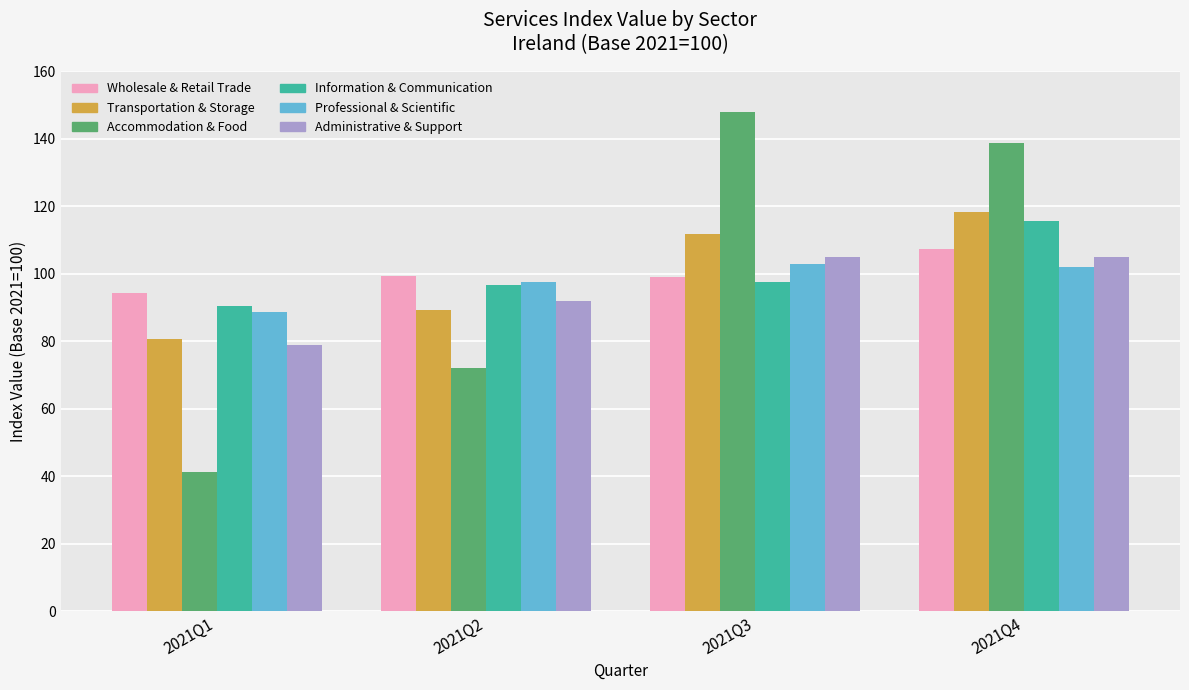

What is the value of the Accommodation & Food bar at the 3rd from the left?

147.9